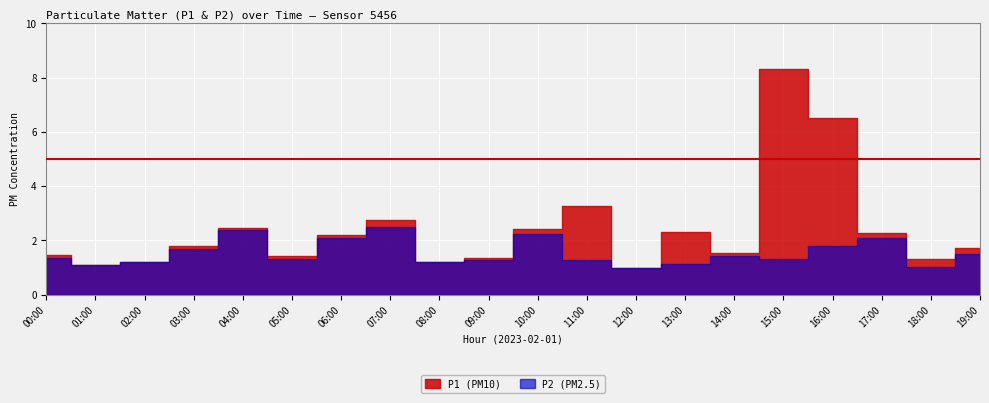

Which series has the largest range (max minus min)?

P1